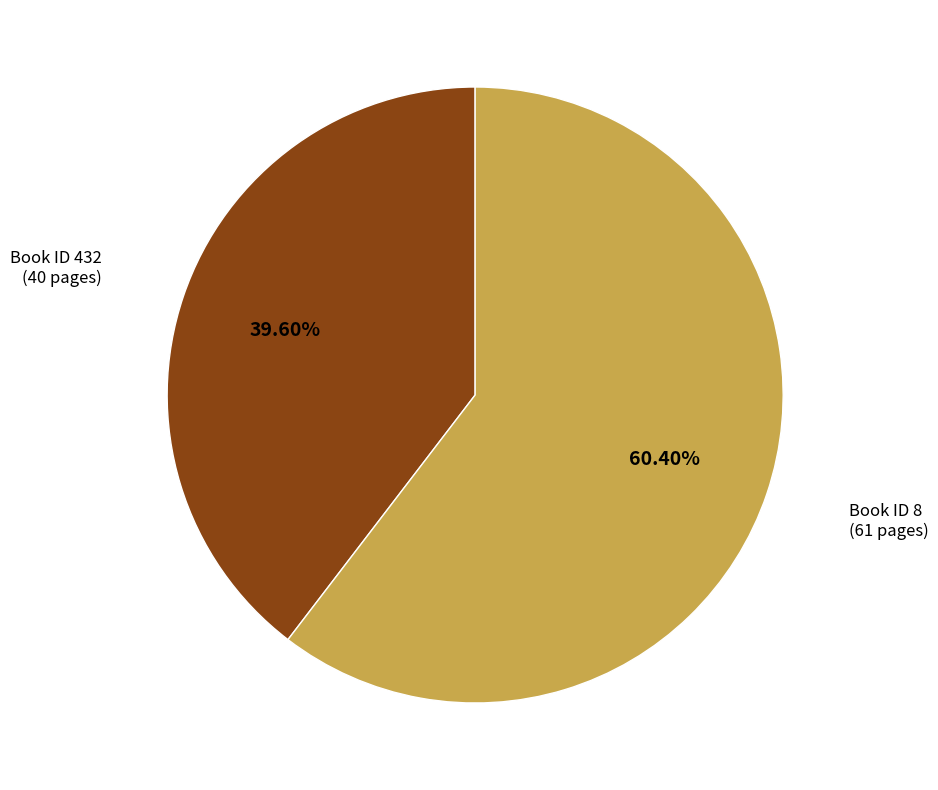

Does any single category account for the majority?

Yes